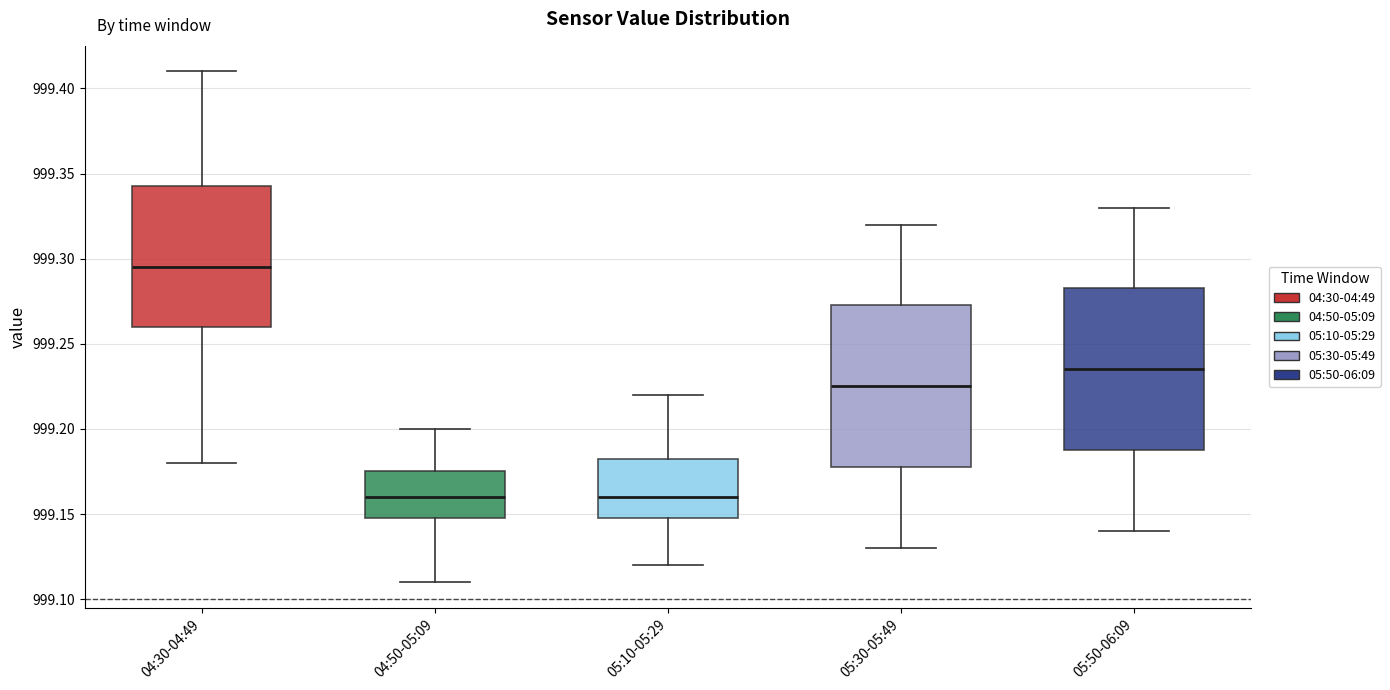

Reading left to right, transcribe this box plot: for each box, give where its median line is, the range the box spans, and where its two whiskers end, as read against the y-axis. The values are not printed on the chart, so give them approximately, as read against the axis.

04:30-04:49: median 999.295, box 999.260 to 999.345, whiskers 999.180 to 999.410
04:50-05:09: median 999.160, box 999.150 to 999.175, whiskers 999.110 to 999.200
05:10-05:29: median 999.160, box 999.150 to 999.185, whiskers 999.120 to 999.220
05:30-05:49: median 999.225, box 999.180 to 999.275, whiskers 999.130 to 999.320
05:50-06:09: median 999.235, box 999.190 to 999.285, whiskers 999.140 to 999.330